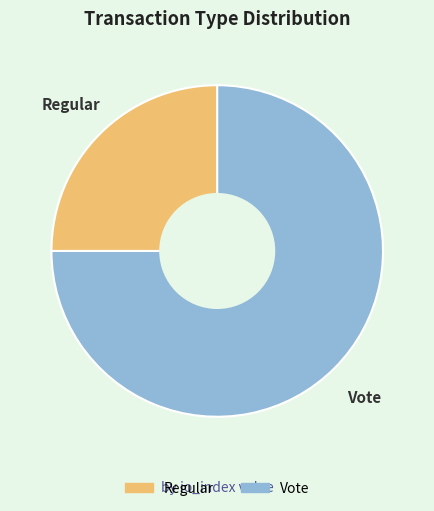

Combined, do Vote and Regular account for over 50%?

Yes